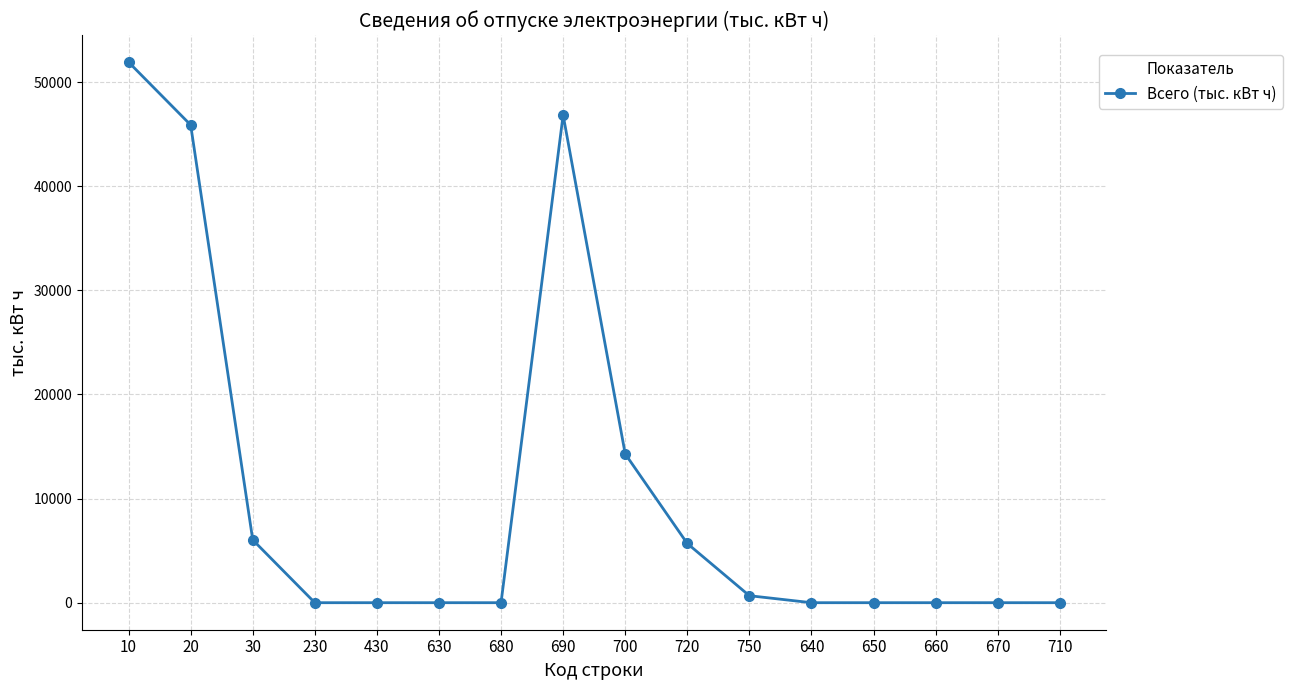

The value at 690 is 46844.5. True or false?

True